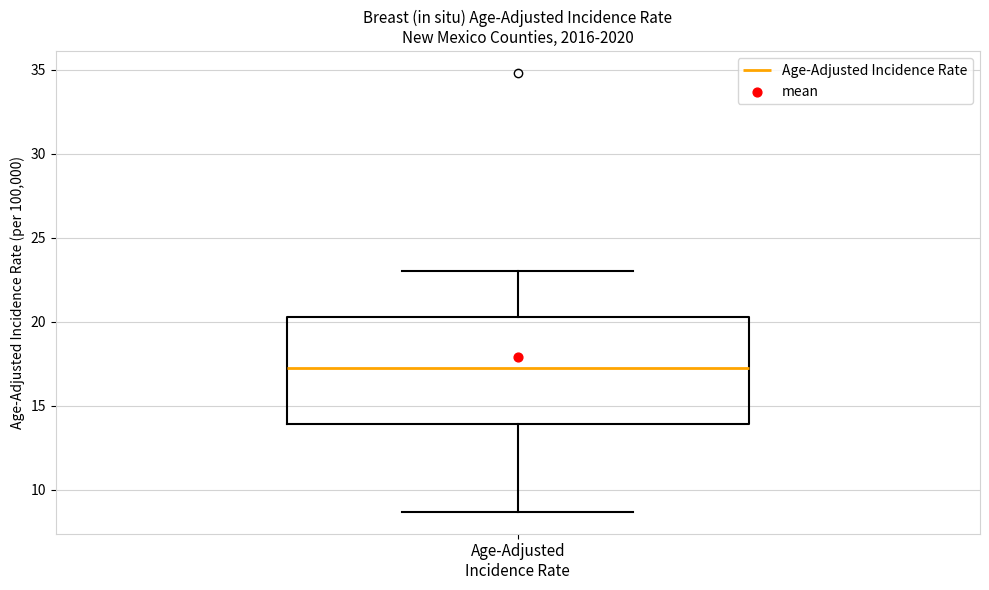

Where does the median line of the box for Age-Adjusted Incidence Rate sit on the y-axis? The values are not printed on the chart, so give them approximately, as read against the axis.

17.5